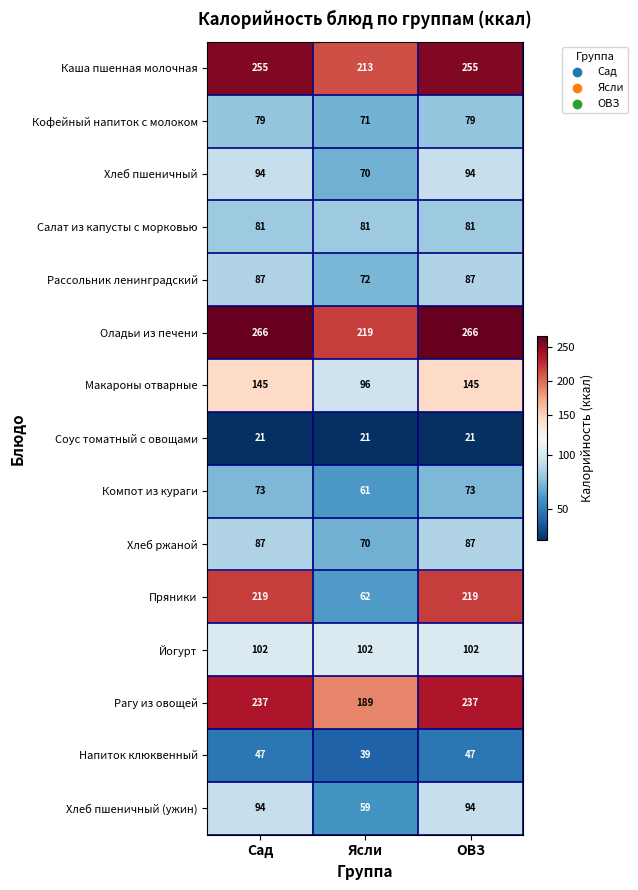

Which series changed the most between Ясли and ОВЗ?

Пряники